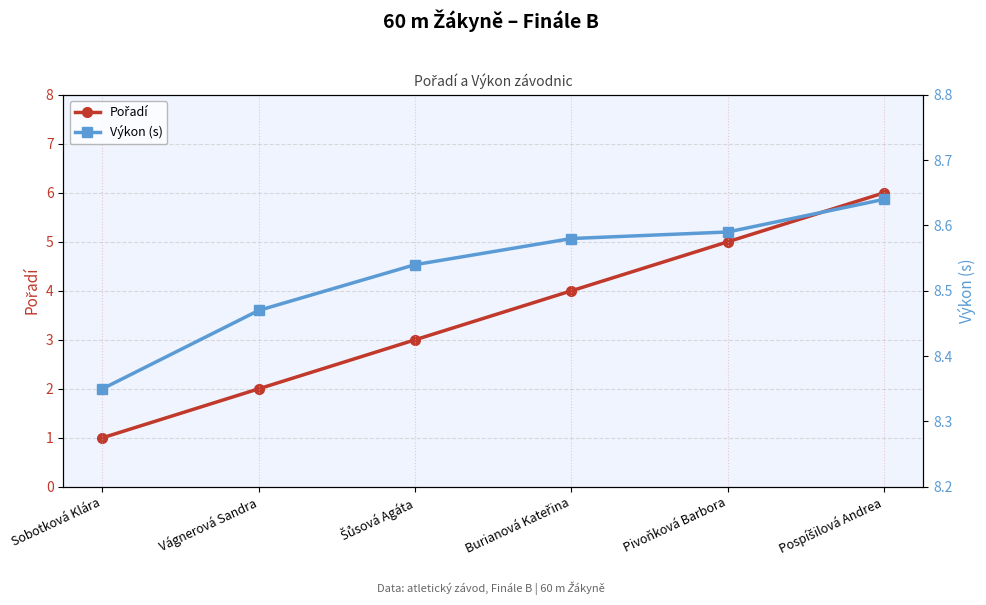

At how many categories does at least one series exceed 5?

6